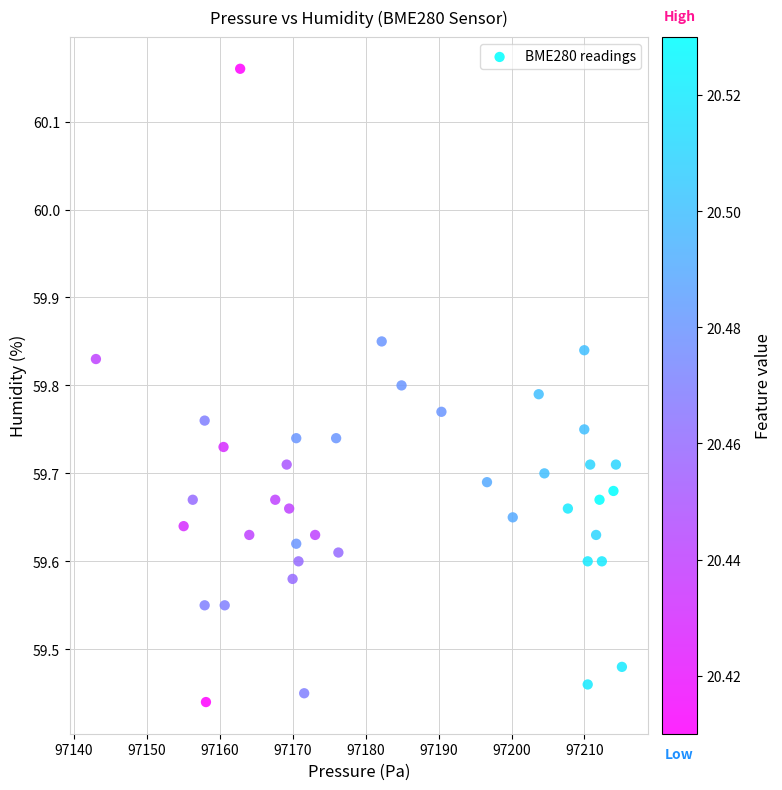

What is the range of X values (max minus min)?

72.1